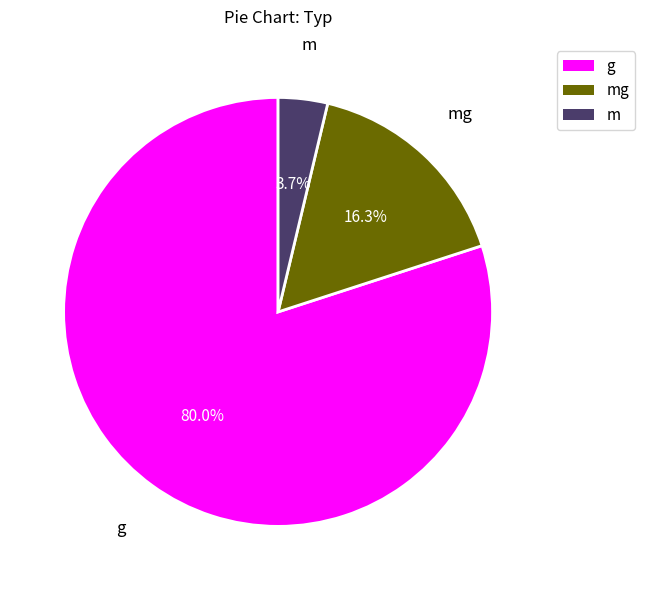

Is there a majority slice in this chart?

Yes